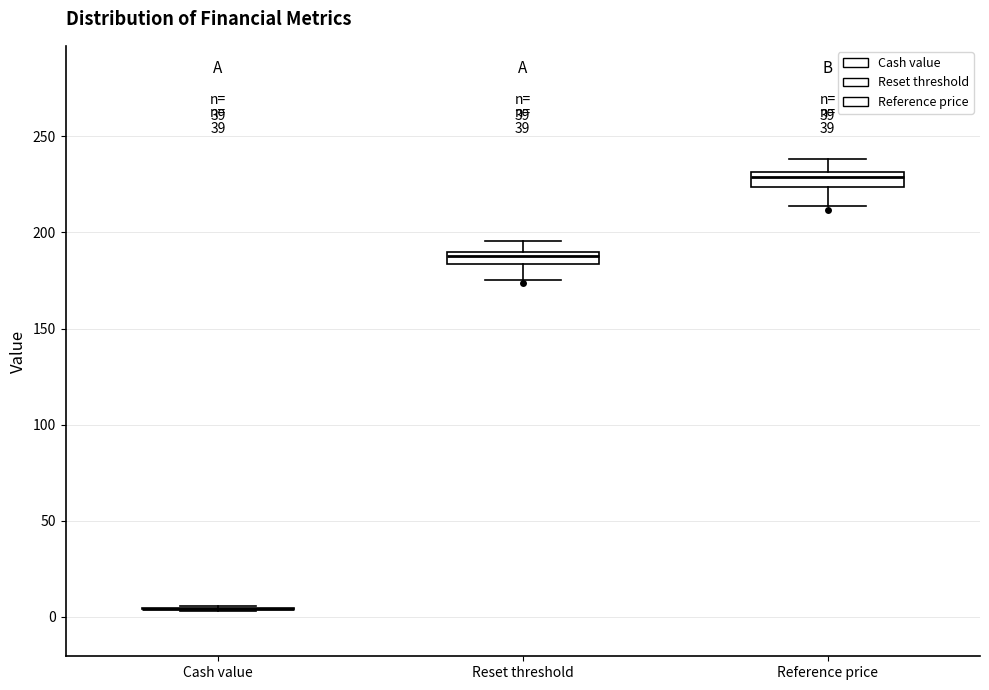

Where does the lower whisker of the box for Reset threshold end on the y-axis? The values are not printed on the chart, so give them approximately, as read against the axis.

175